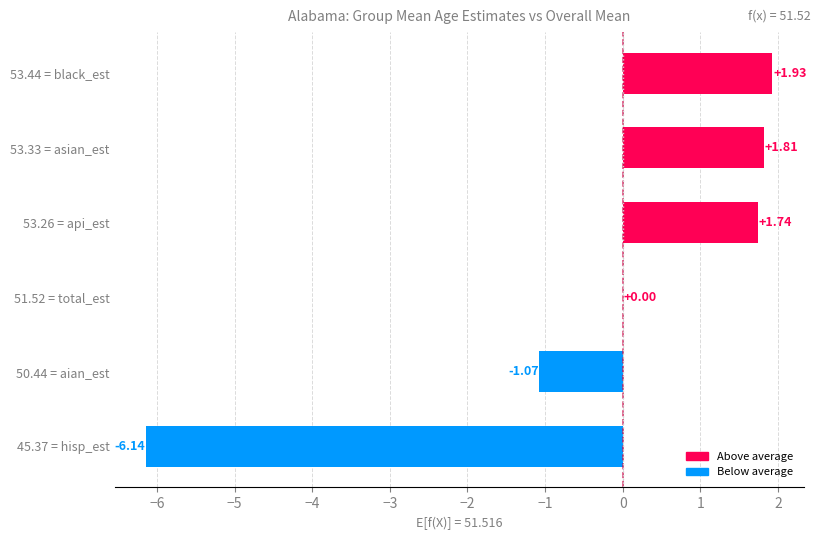

What is the change in value from 45.37 = hisp_est to 50.44 = aian_est?

+5.1